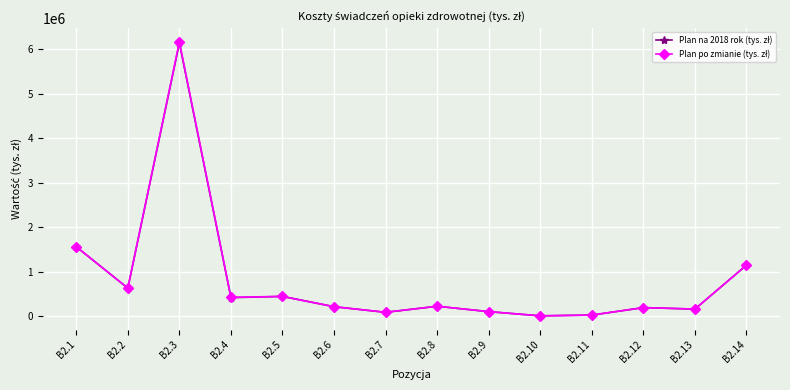

Does the chart display data point markers on the line(s)?

Yes